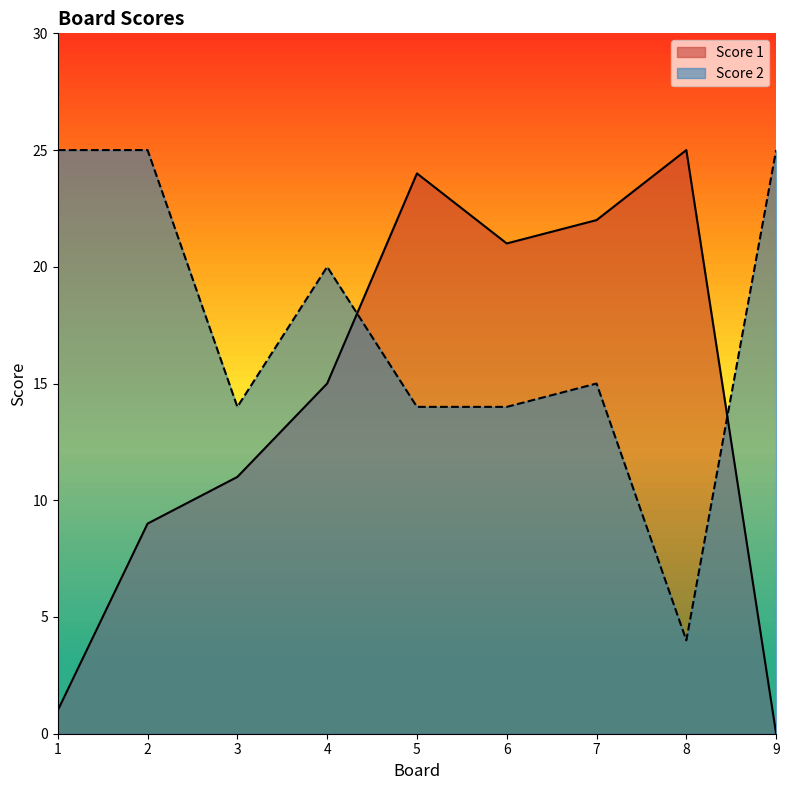

Which series has the widest spread of values?

Score 1